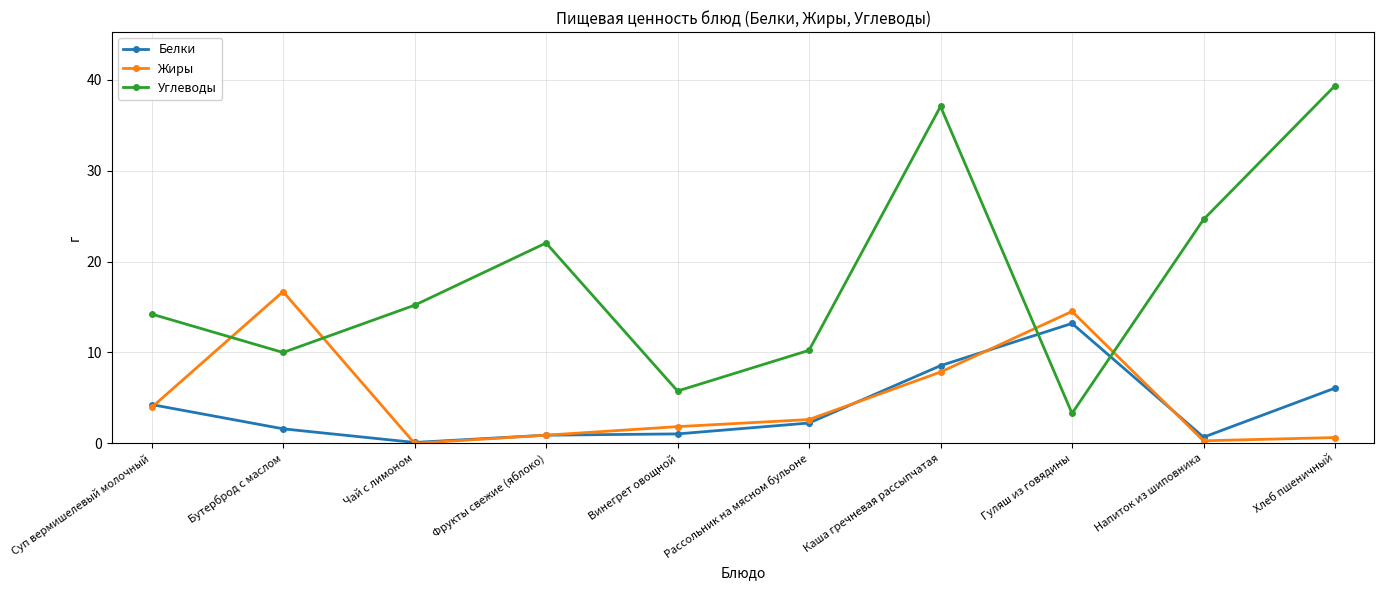

At which category is the sum across all series the highest?

Каша гречневая рассыпчатая